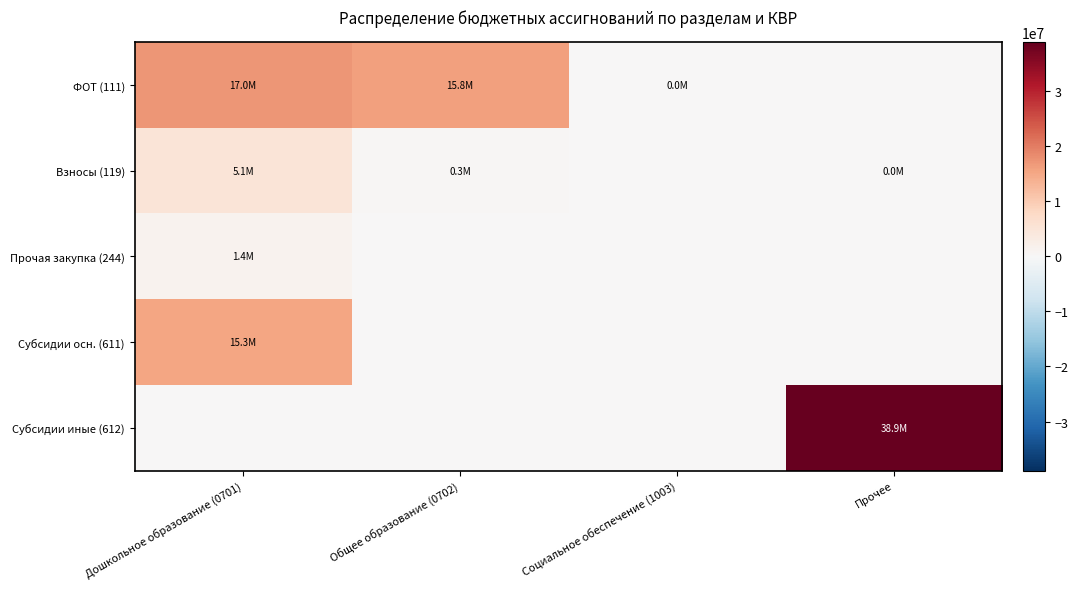

Rank the series at Дошкольное образование (0701) from highest to lowest value.

ФОТ (111), Субсидии осн. (611), Взносы (119), Прочая закупка (244), Субсидии иные (612)